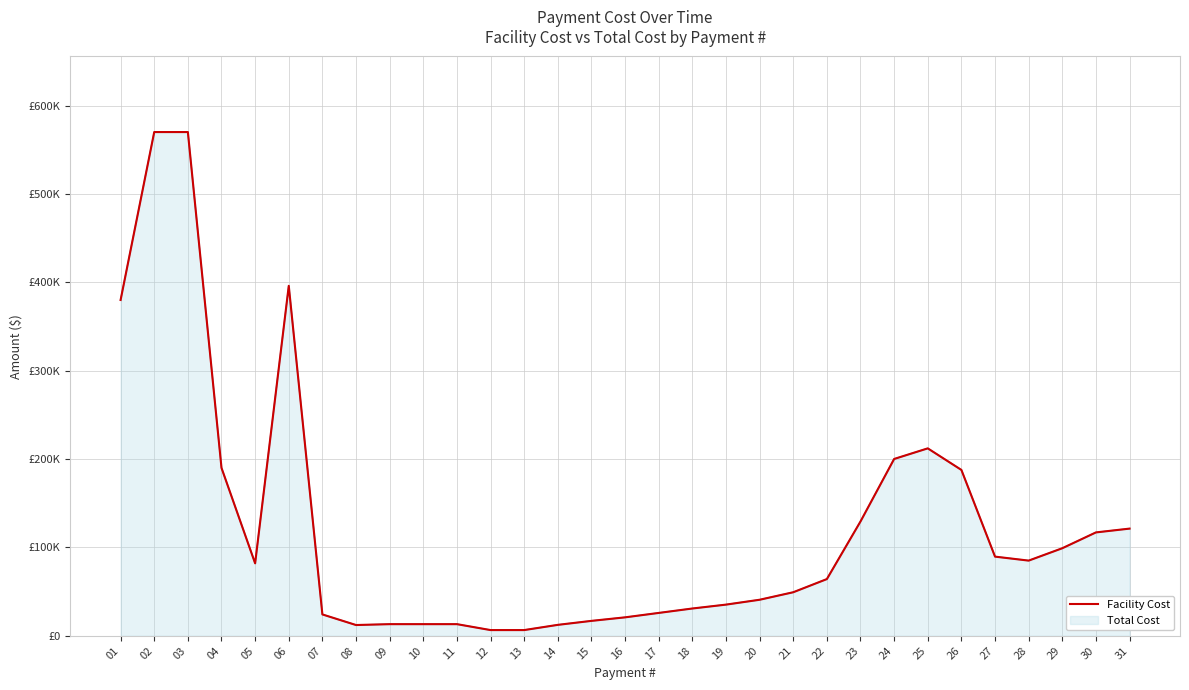

Reading left to right, what are all the values shown in this chart?

01=380000	02=570000	03=570000	04=190000	05=82000	06=396000	07=24200	08=12200	09=13200	10=13200	11=13200	12=6500	13=6500	14=12400	15=16900	16=20900	17=25900	18=30900	19=35300	20=40800	21=49300	22=64200	23=129400	24=200100	25=212100	26=187700	27=89600	28=85100	29=99100	30=117000	31=121300